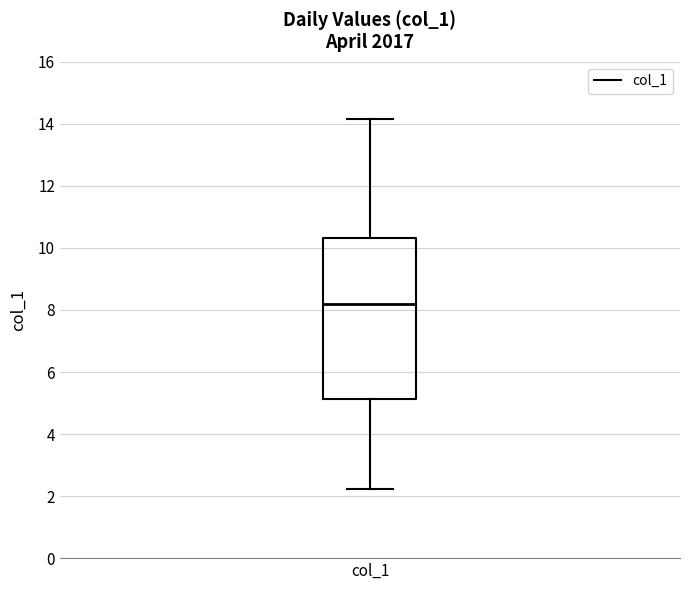

Where is the lower edge of the box for col_1 on the y-axis? The values are not printed on the chart, so give them approximately, as read against the axis.

5.2